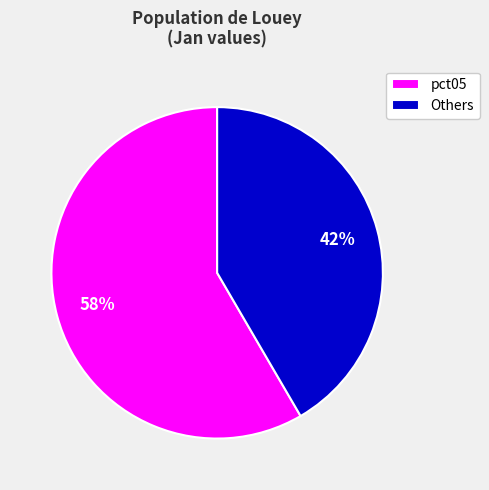

To the nearest percent, what portion does pct05 represent?

58%